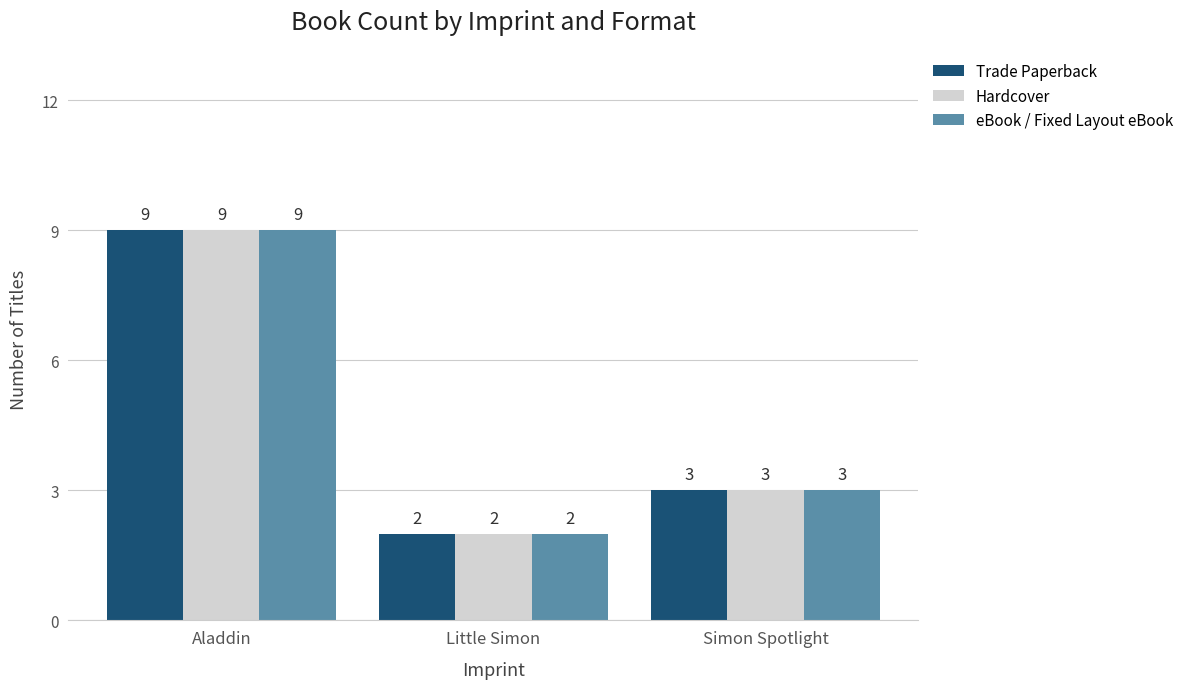

List the labels in order of Hardcover value, largest first.

Aladdin, Simon Spotlight, Little Simon